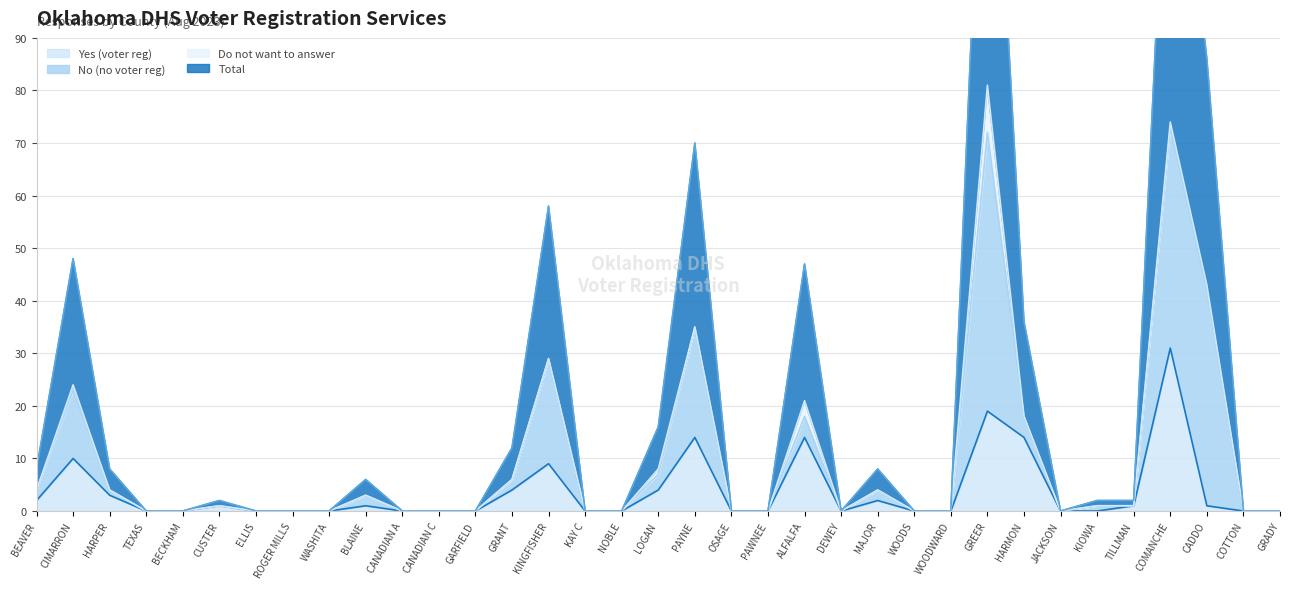

Where is Yes (voter reg) nearest to the value 15?

PAYNE